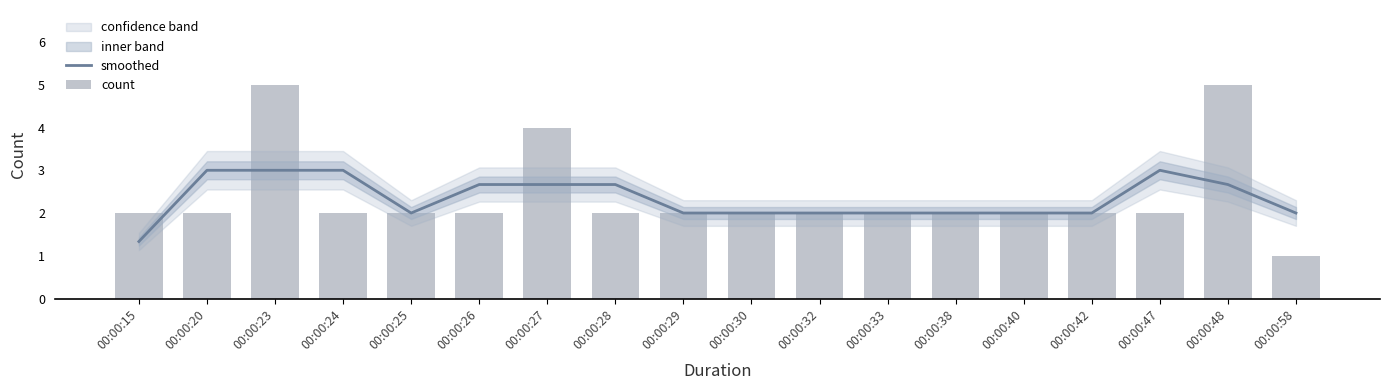

What value does the count series have at 00:00:15?

2.0